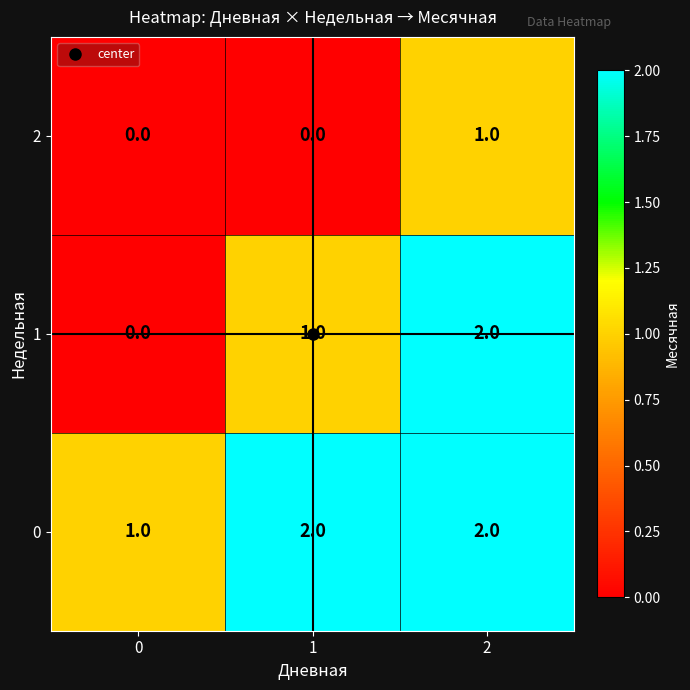

Rank the series at 1 from highest to lowest value.

0, 1, 2